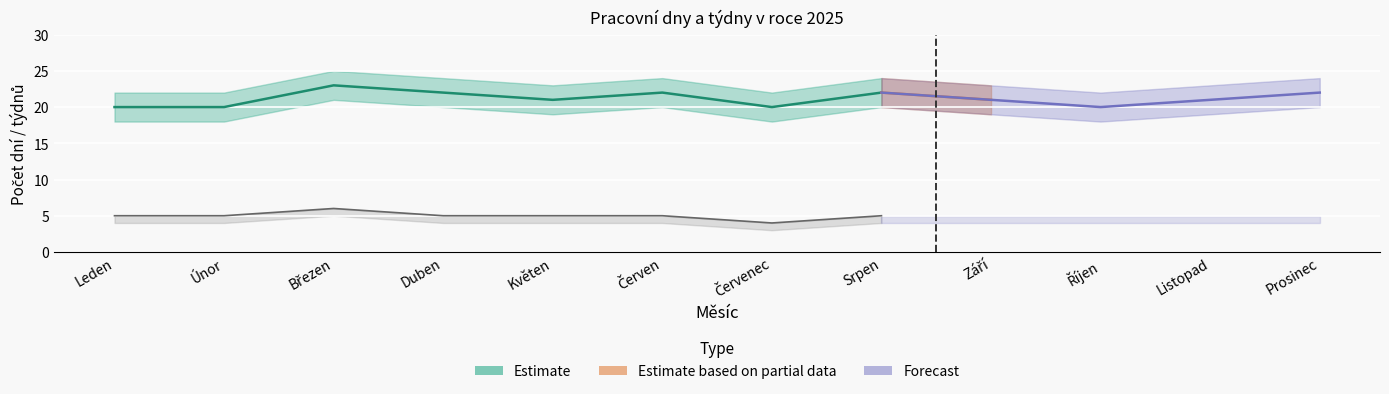

What is the approximate value of Pracovní dny lower at Listopad?

19